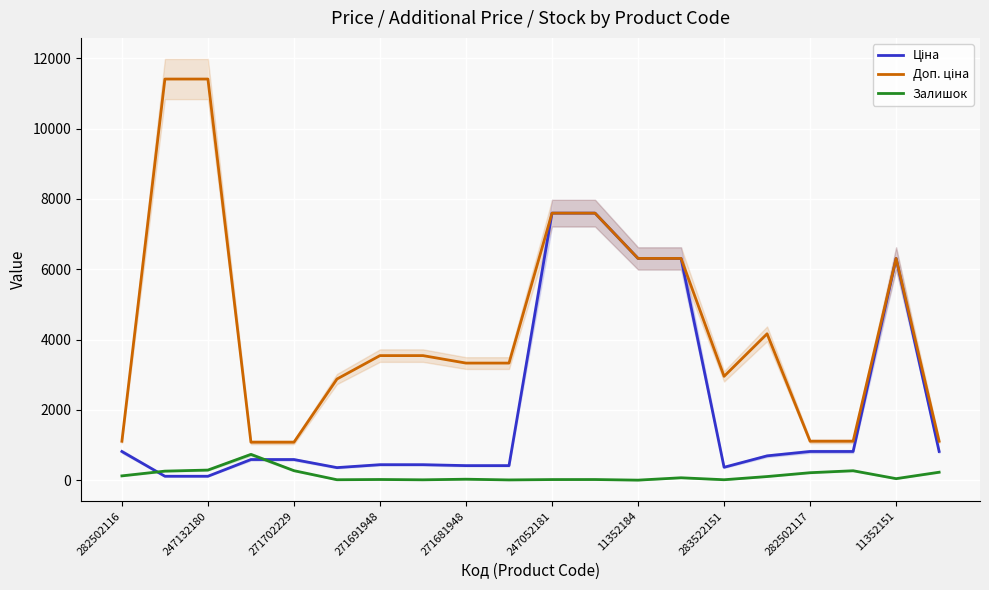

What are all the series names shown in the legend?

Ціна, Доп. ціна, Залишок